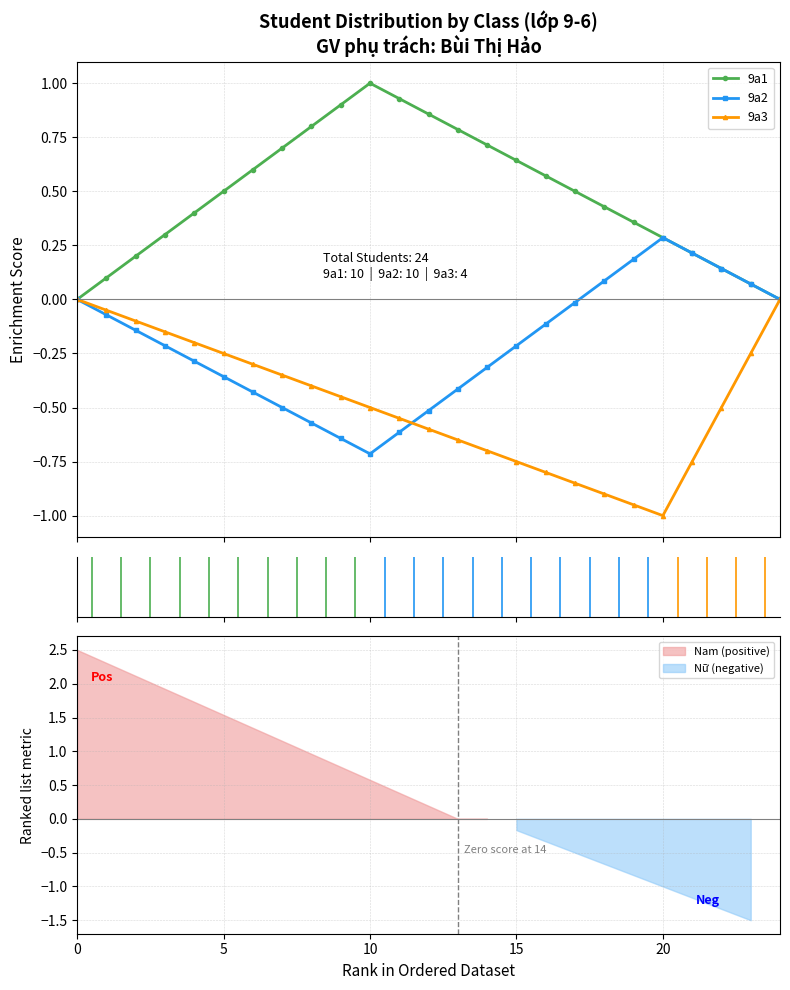

What are all the series names shown in the legend?

9a1, 9a2, 9a3